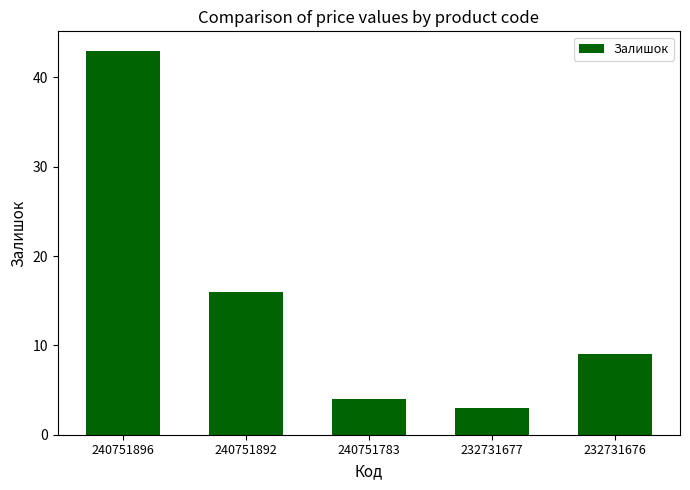

True or false: the data shows 3 at 232731677.

True